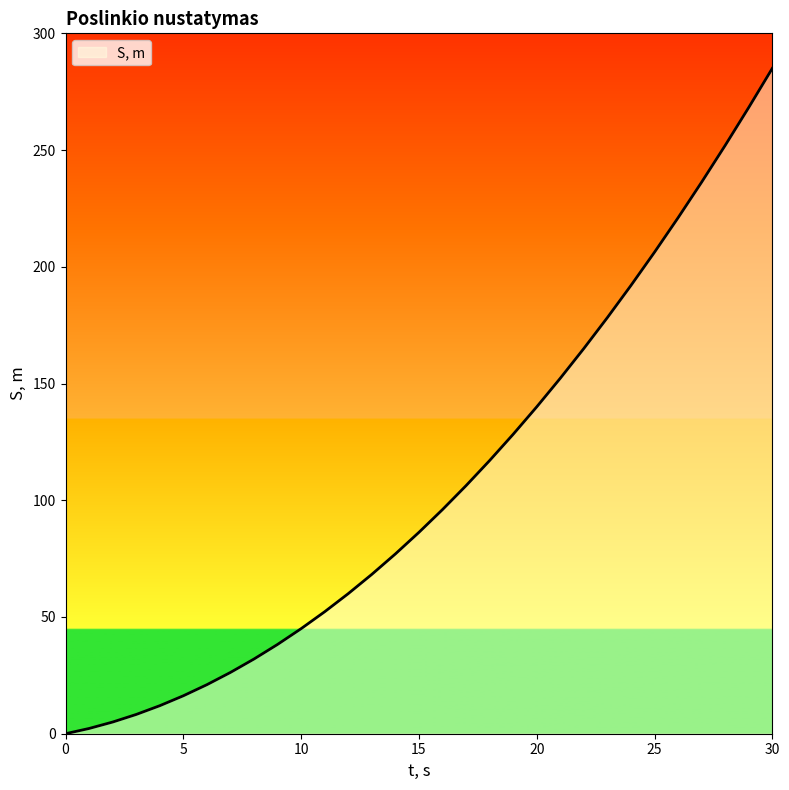

What is the greatest value displayed?

285.0